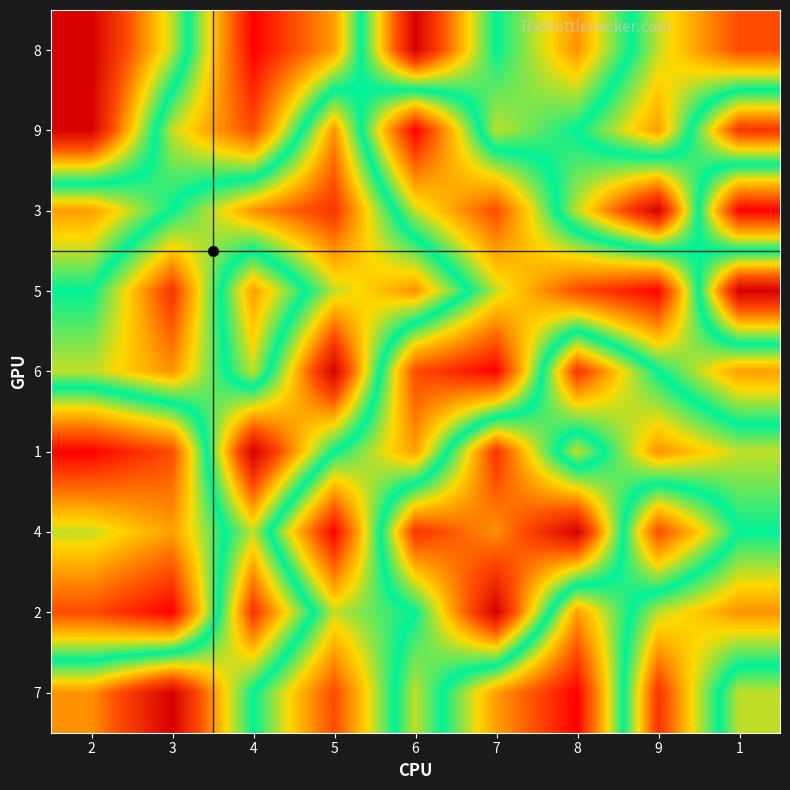

What is the difference between the highest and lowest values at 7?

8